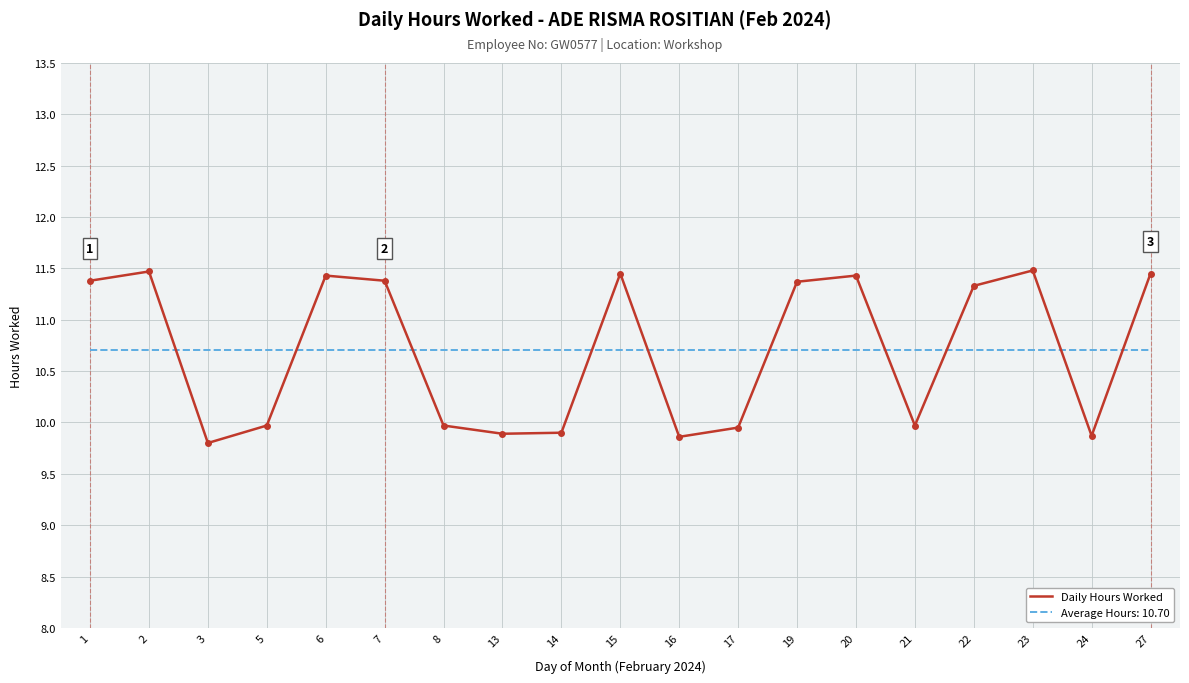

What is the difference between the maximum and minimum values in the Daily Hours Worked series?

1.7